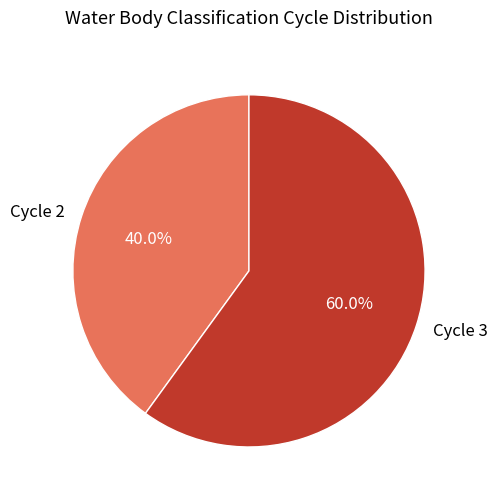

Which category has the biggest portion of the pie?

Cycle 3